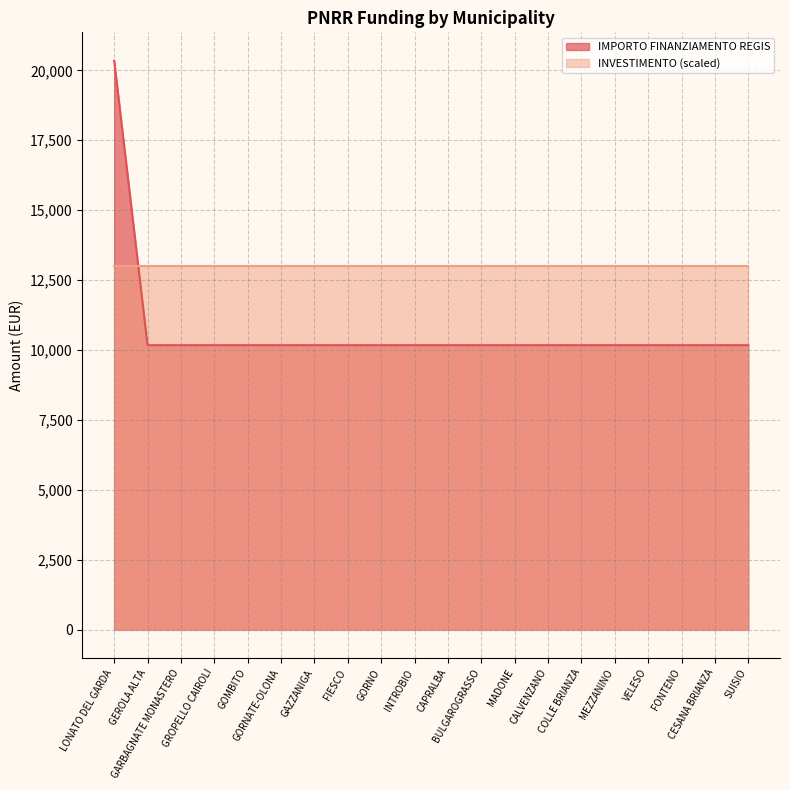

Rank the categories by value from lowest to highest.

GEROLA ALTA, GARBAGNATE MONASTERO, GROPELLO CAIROLI, GOMBITO, GORNATE-OLONA, GAZZANIGA, FIESCO, GORNO, INTROBIO, CAPRALBA, BULGAROGRASSO, MADONE, CALVENZANO, COLLE BRIANZA, MEZZANINO, VELESO, FONTENO, CESANA BRIANZA, SUISIO, LONATO DEL GARDA